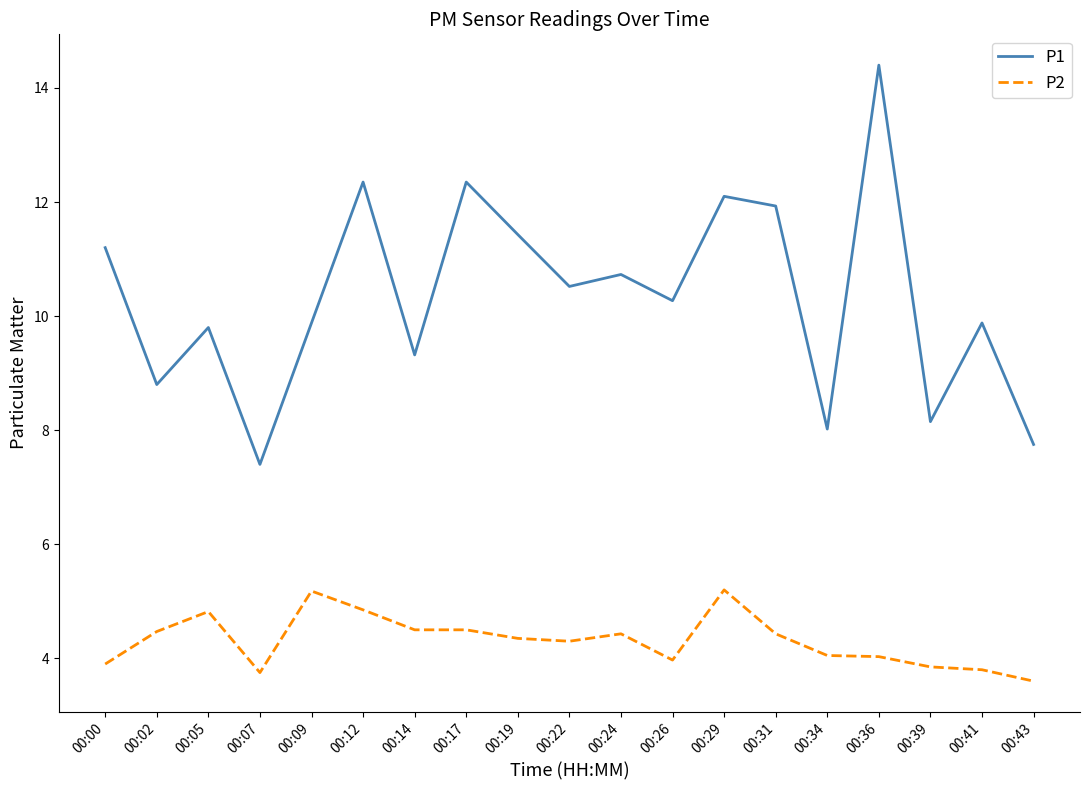

The value of P2 at 00:02 is 7.9. True or false?

False